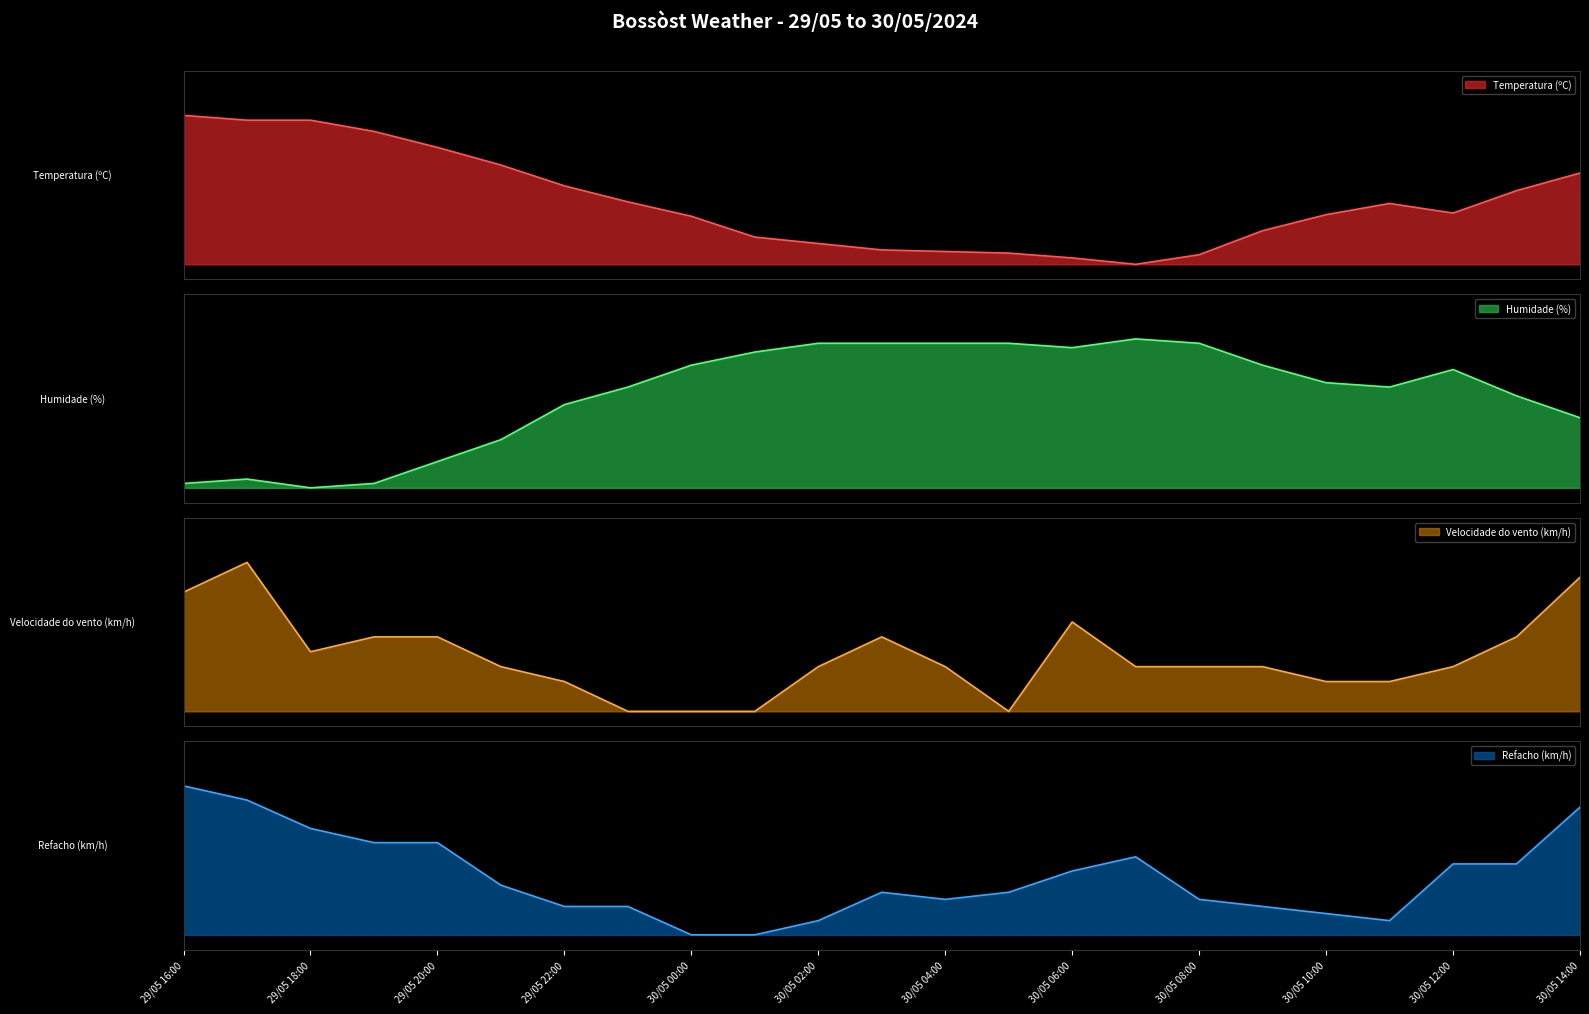

How many series are shown in this chart?

4